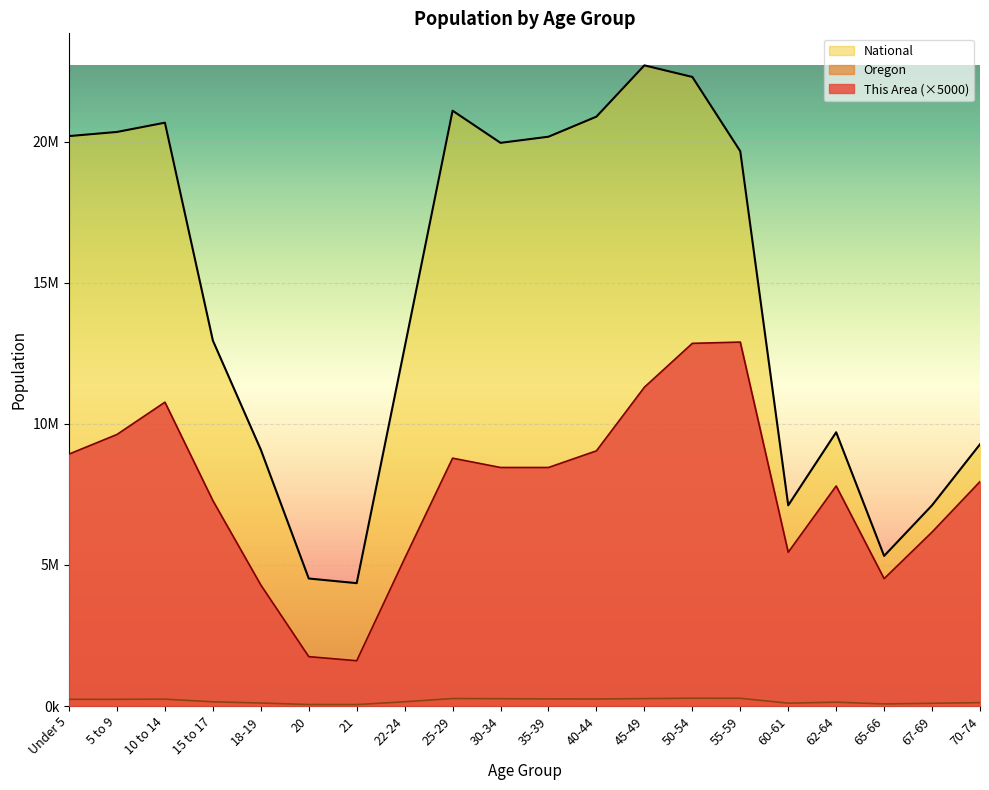

True or false: Oregon has a value of 332339 at 35-39.

False